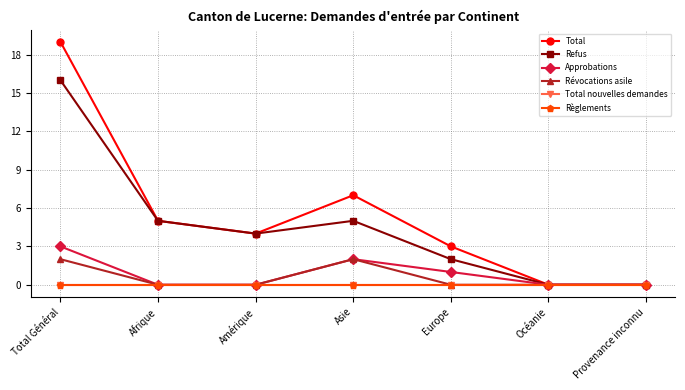

Which series has the largest total across all categories?

Total